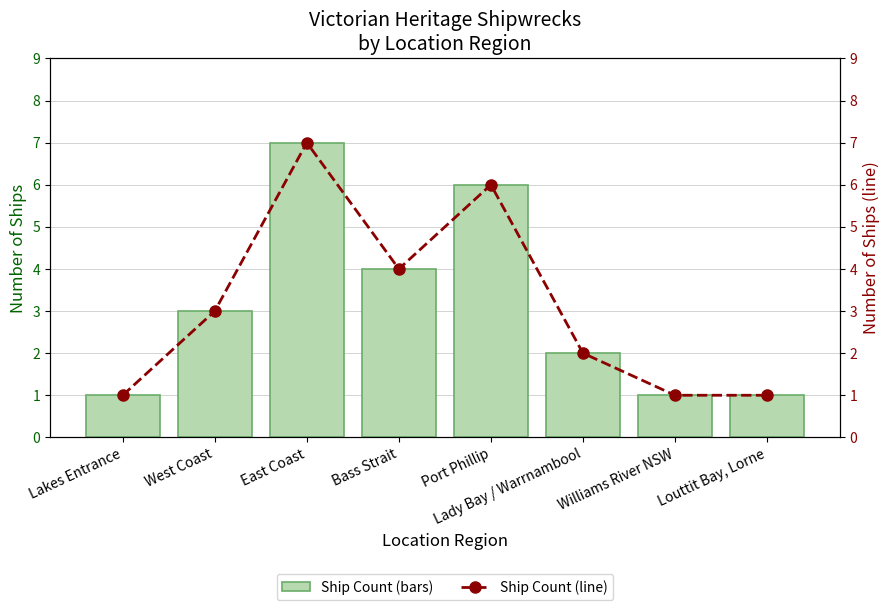

Is the value of Ship Count (line) at Lady Bay / Warrnambool greater than the value of Ship Count at Louttit Bay, Lorne?

Yes